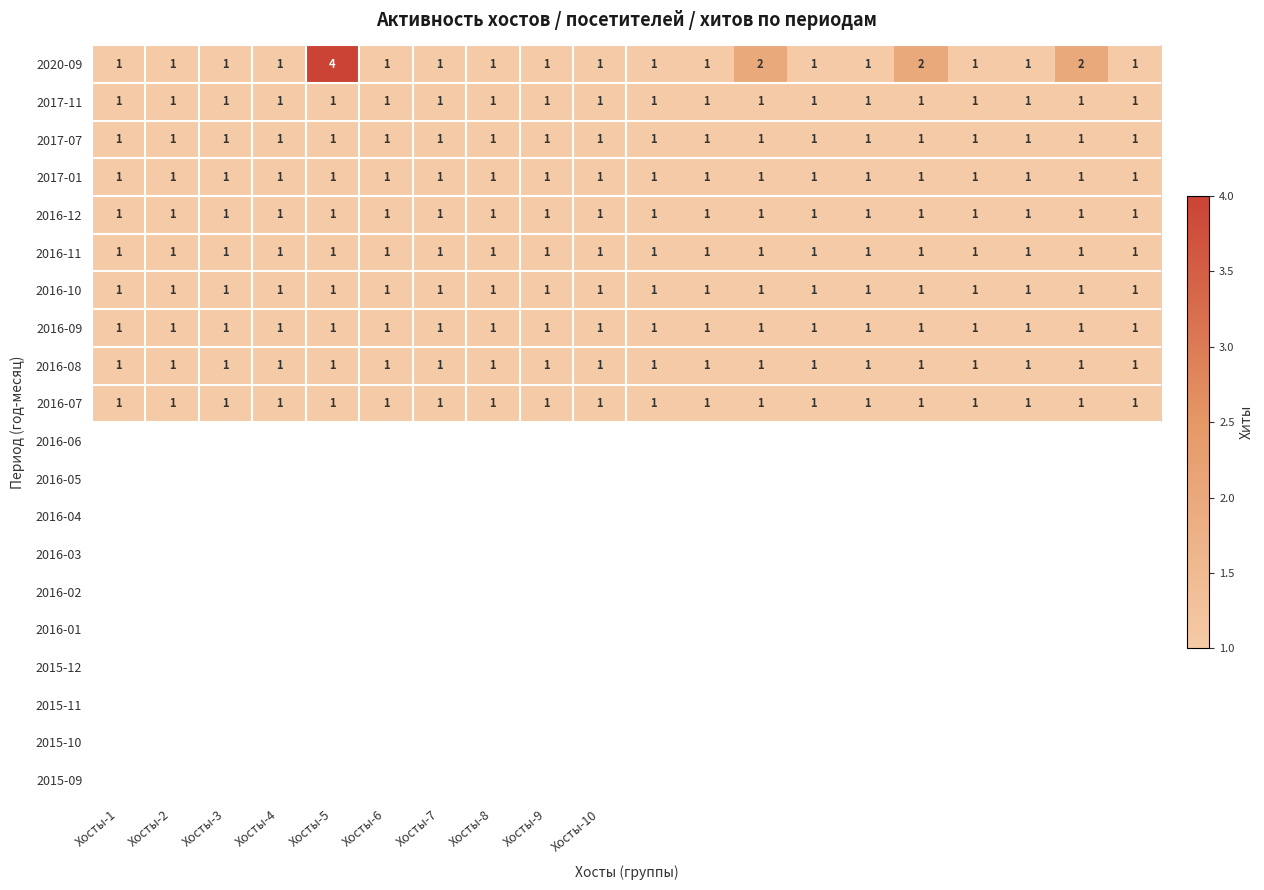

Which series has the largest total across all categories?

2020-09